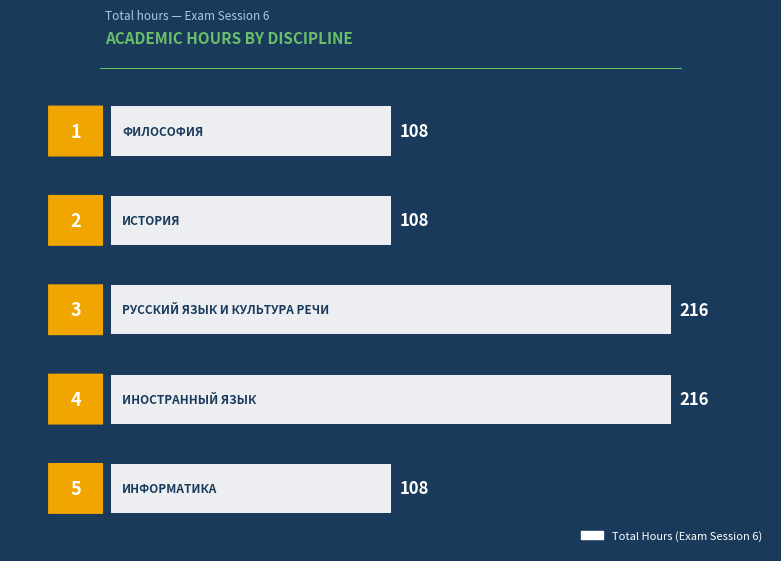

Count the values in the range 108 to 216.

5